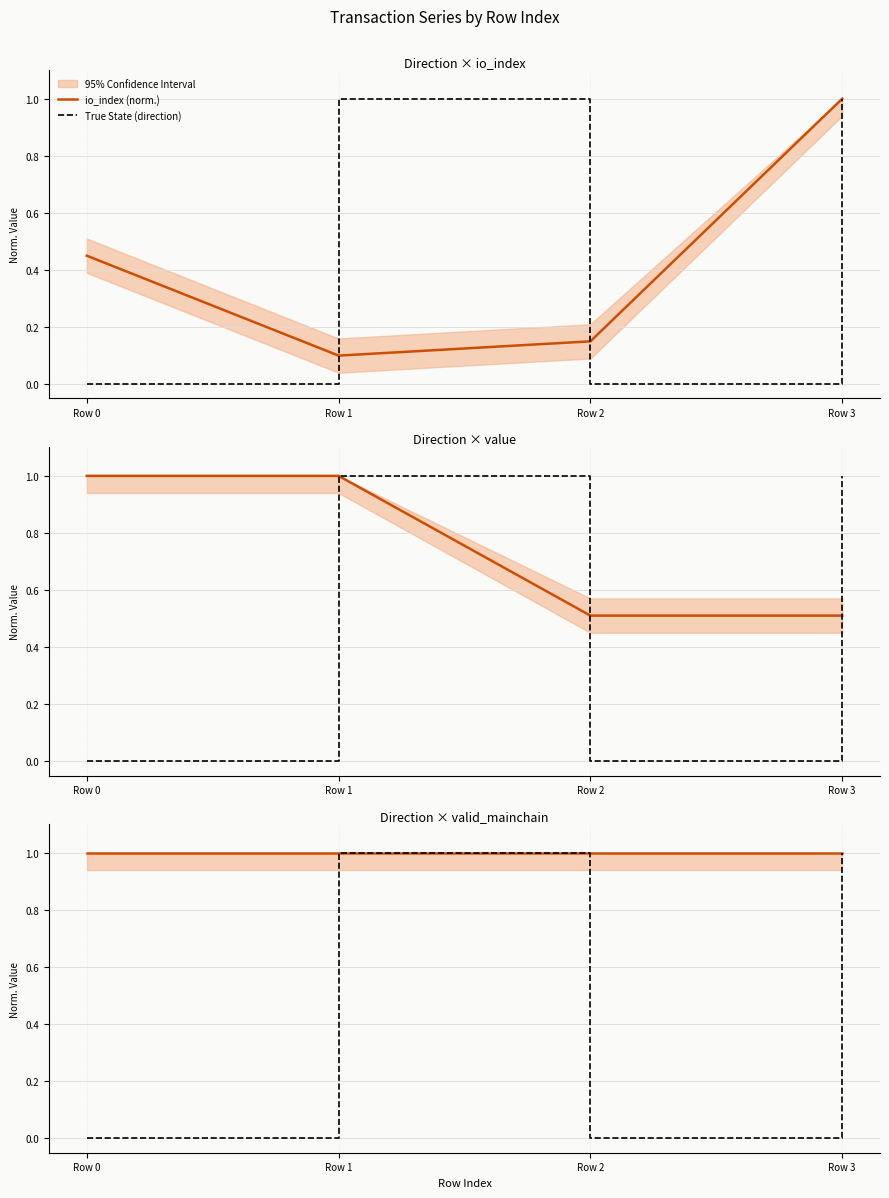

True or false: True State (direction) has a value of 0.6 at Row 0.

False